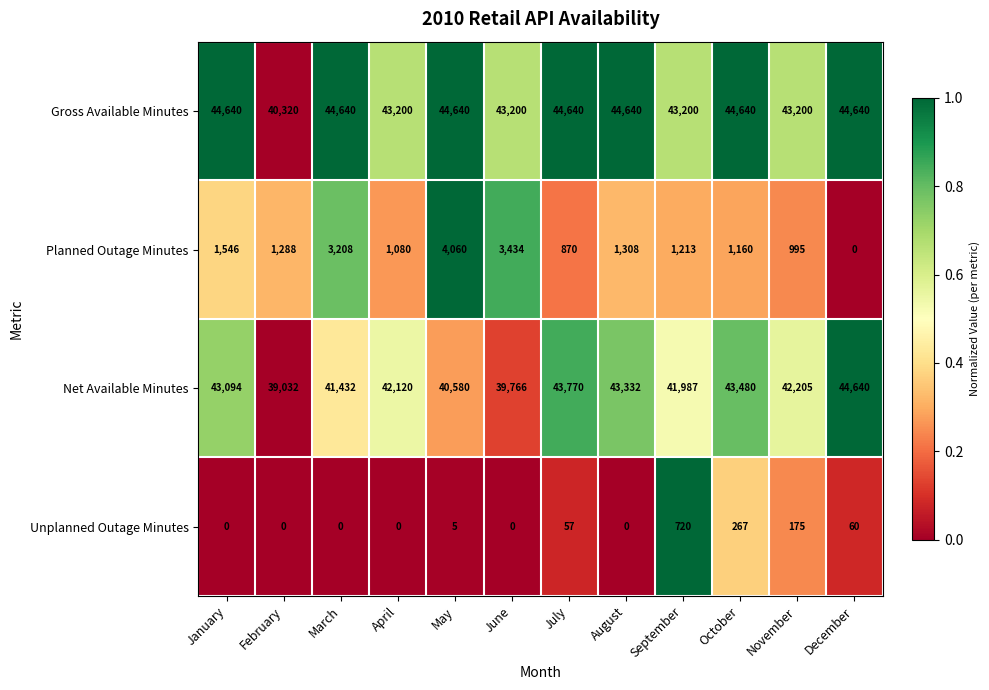

Rank the categories by Planned Outage Minutes value from lowest to highest.

December, July, November, April, October, September, February, August, January, March, June, May